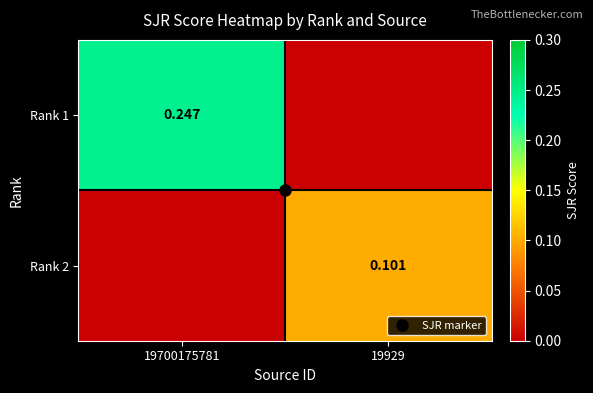

Between 19700175781 and 19929, which is larger?

19700175781